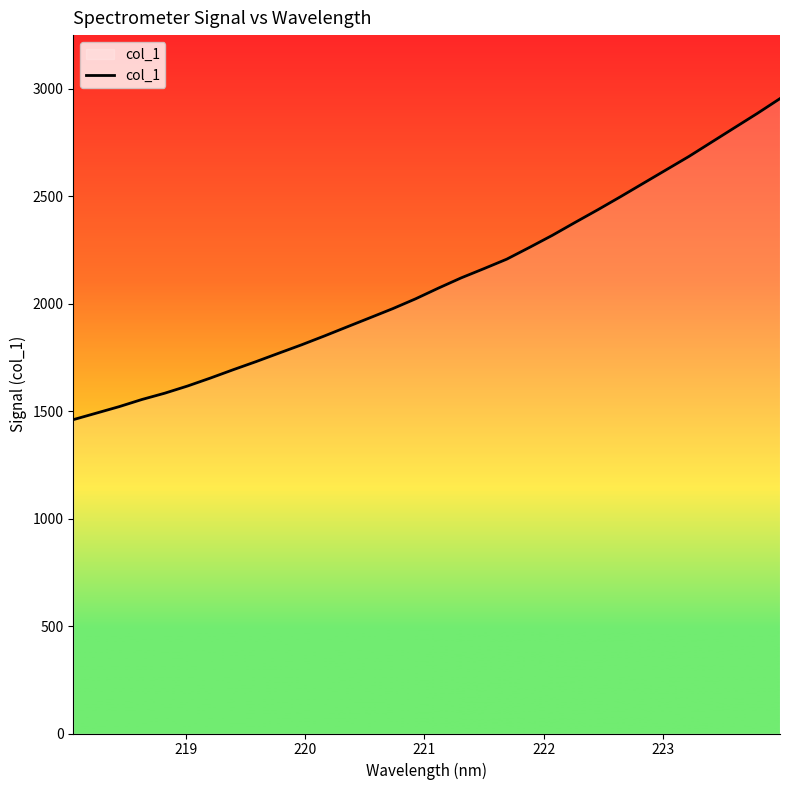

True or false: the data has more than 2 interior local peaks.

False